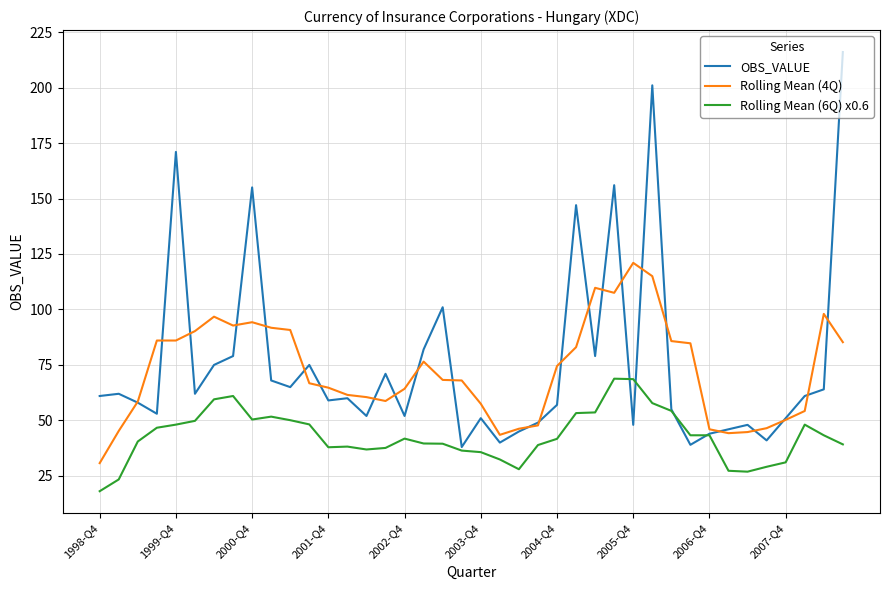

Count the number of categories in the chart.

40